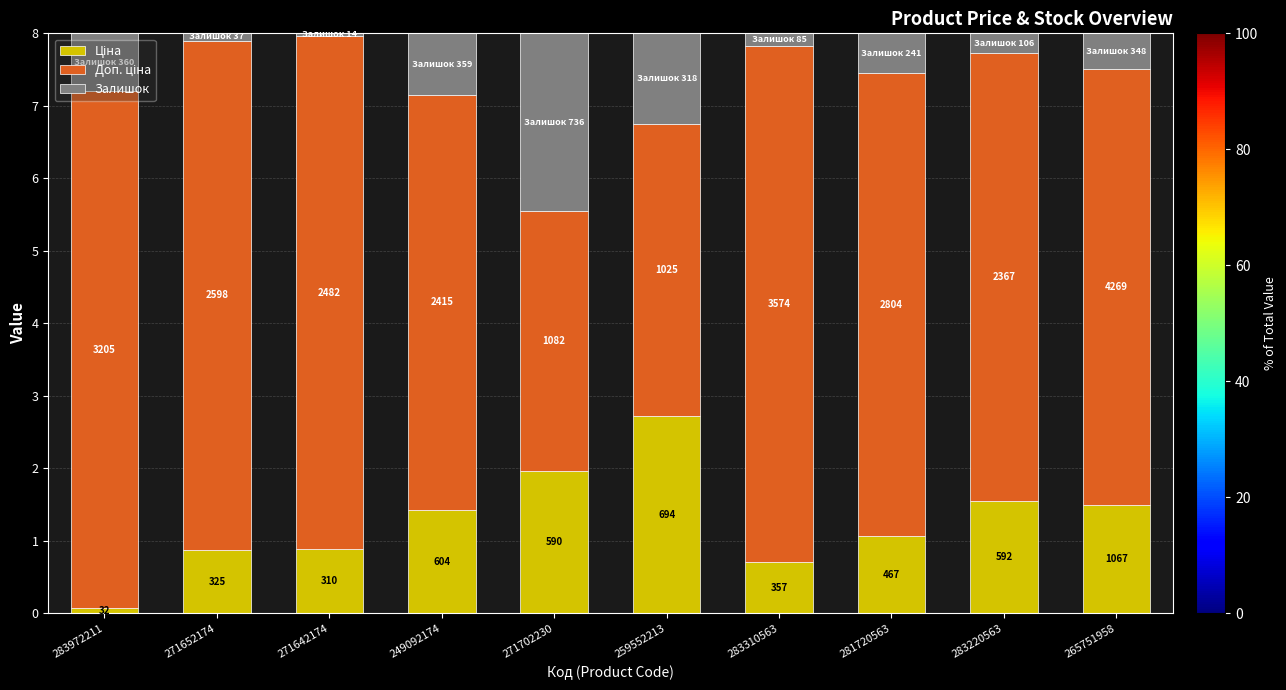

Are the bars horizontal?

No